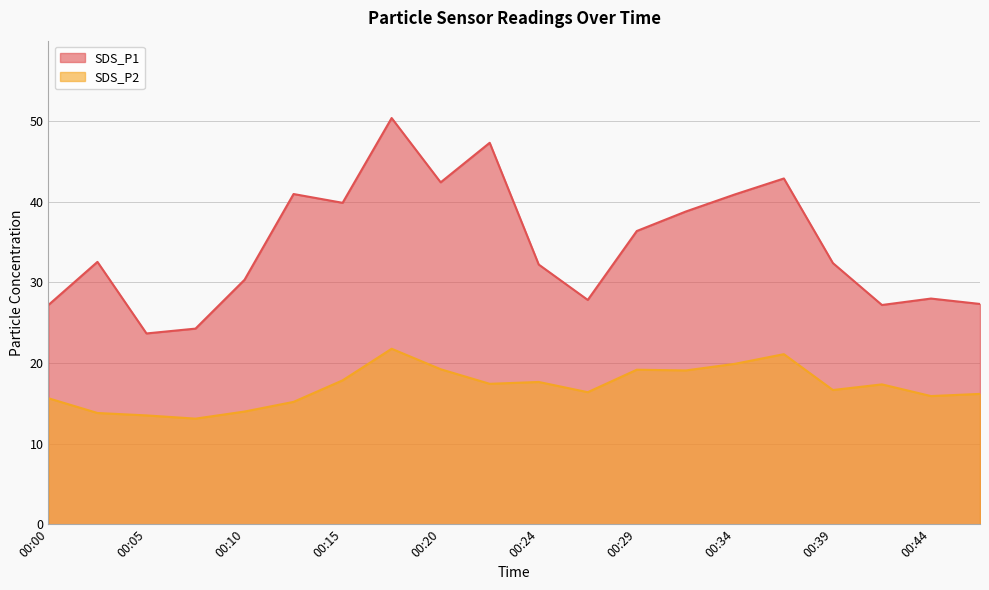

How many values in the SDS_P2 series are below 17?

10